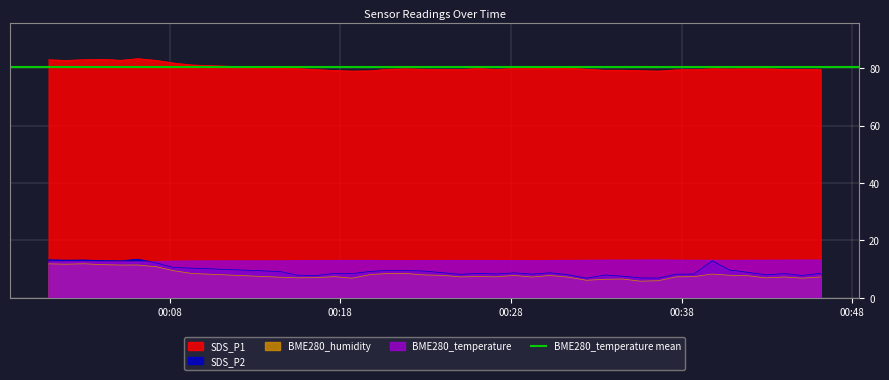

True or false: BME280_humidity and SDS_P1 intersect in this chart.

False